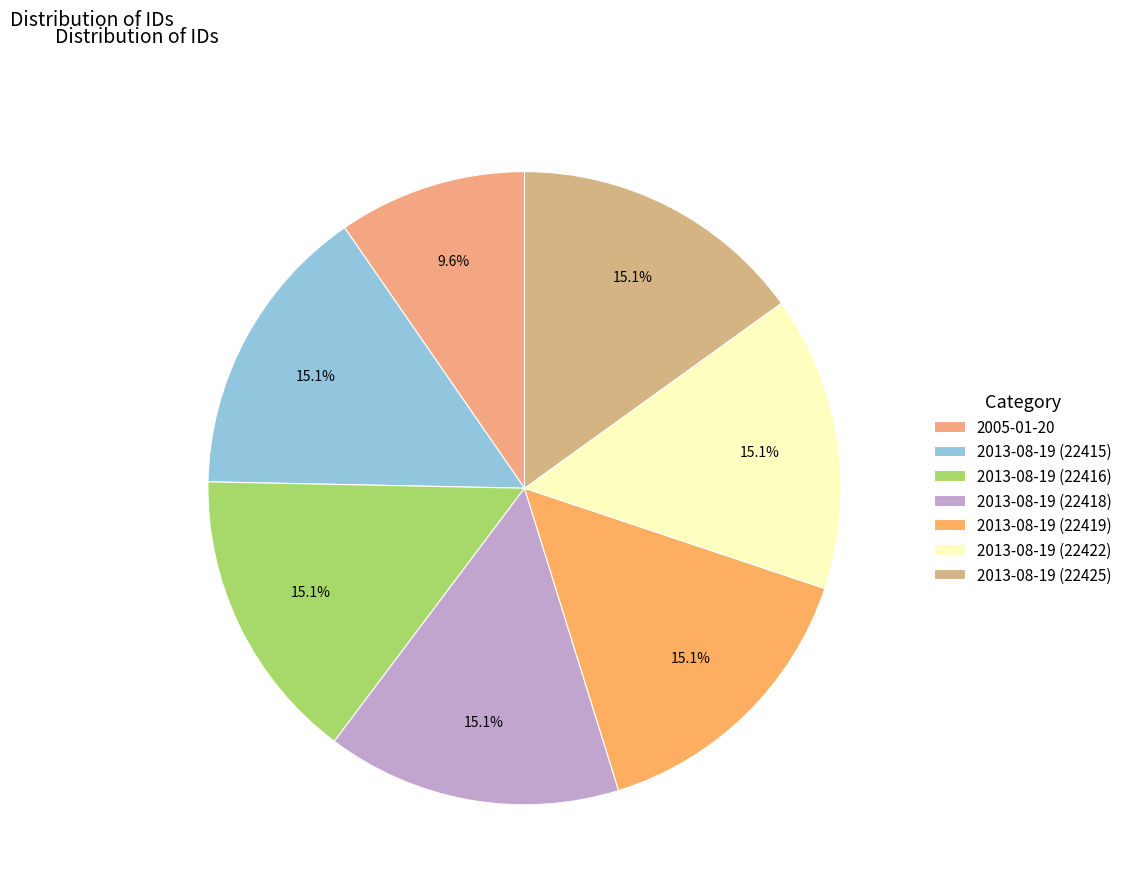

Count the number of slices in the pie.

7